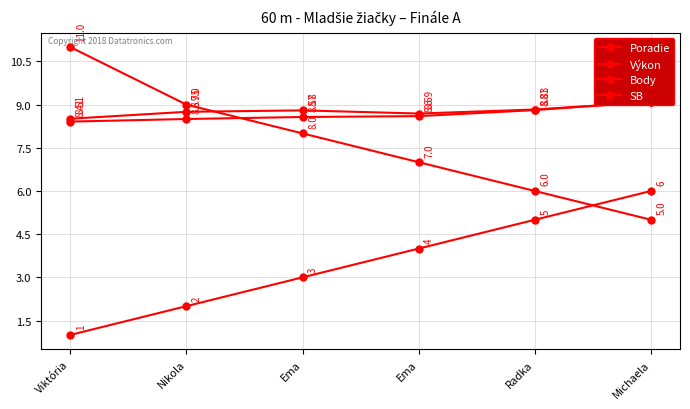

True or false: Body has a value of 6.6 at Michaela.

False